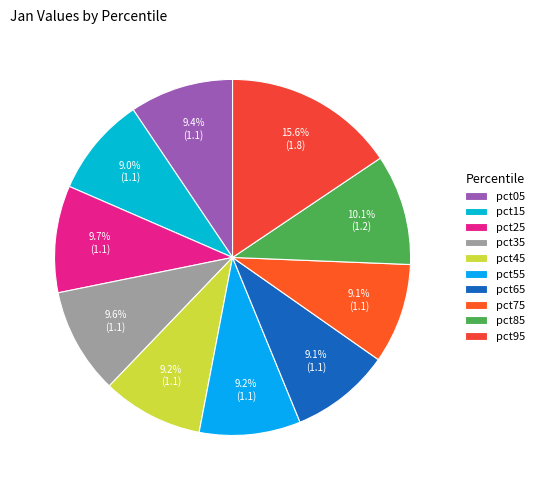

Rank the categories by value from lowest to highest.

pct15, pct65, pct75, pct45, pct55, pct05, pct35, pct25, pct85, pct95